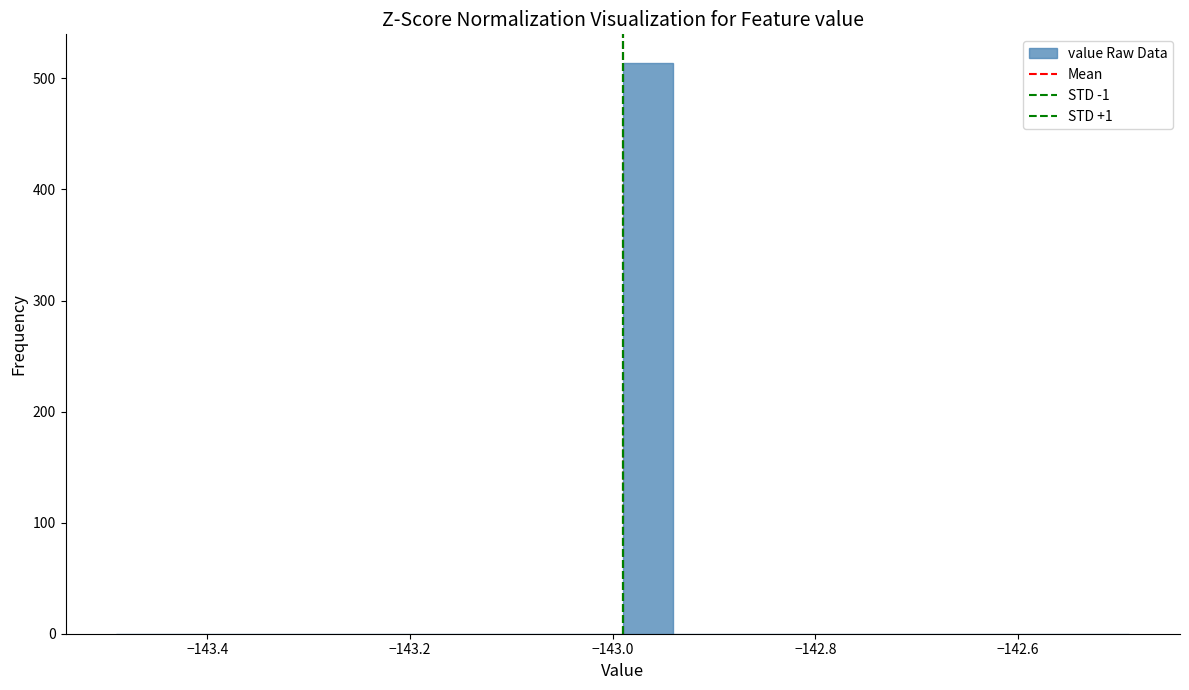

Around what value on the x-axis is the tallest bar? Give the approximate position of its centre, as read against the axis.

-142.96